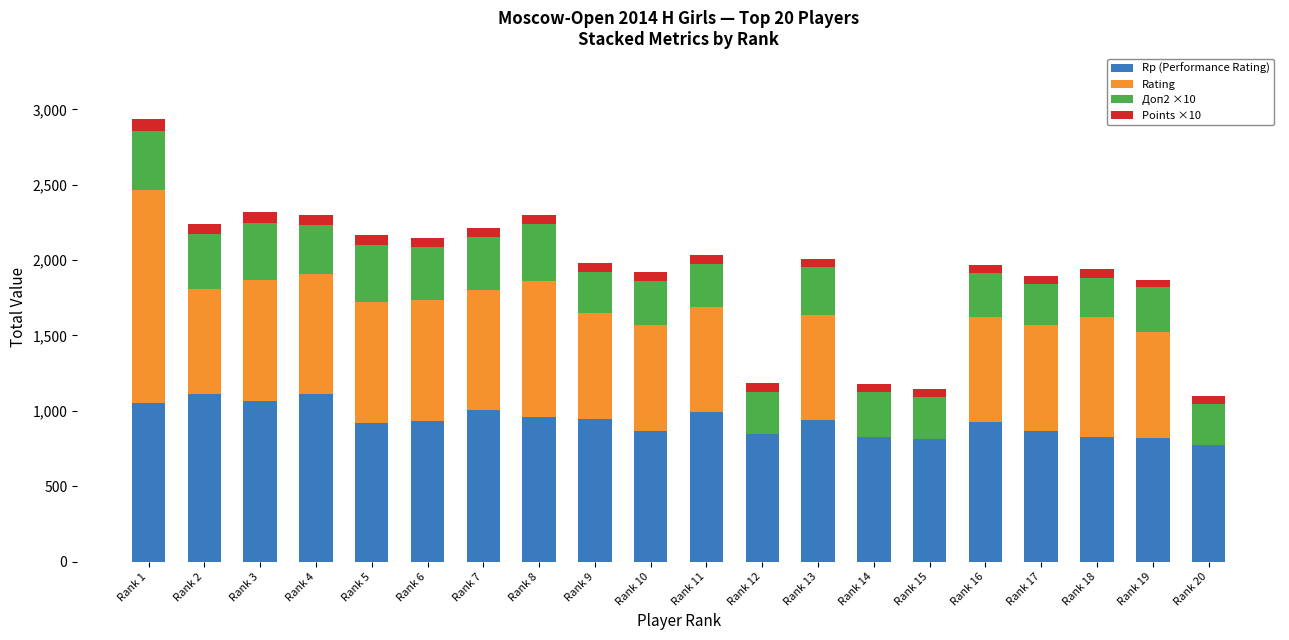

At which category is the sum across all series the highest?

Rank 1